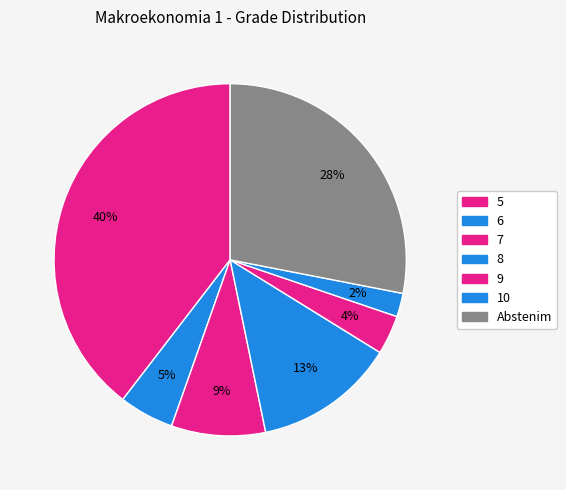

Count the number of slices in the pie.

7